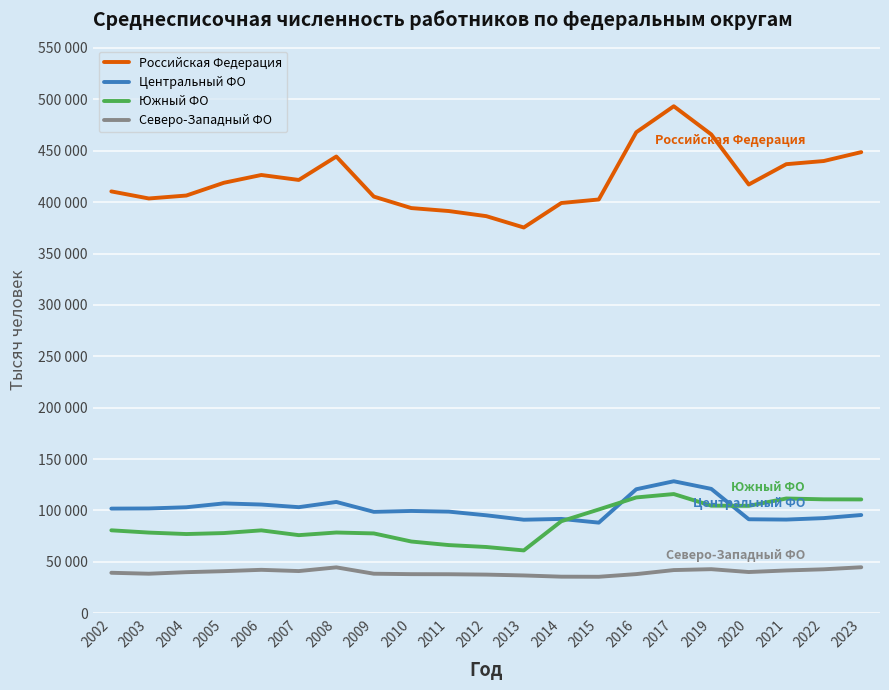

List the labels in order of Южный ФО value, largest first.

2017, 2016, 2021, 2022, 2023, 2019, 2020, 2015, 2014, 2002, 2006, 2008, 2003, 2005, 2009, 2004, 2007, 2010, 2011, 2012, 2013